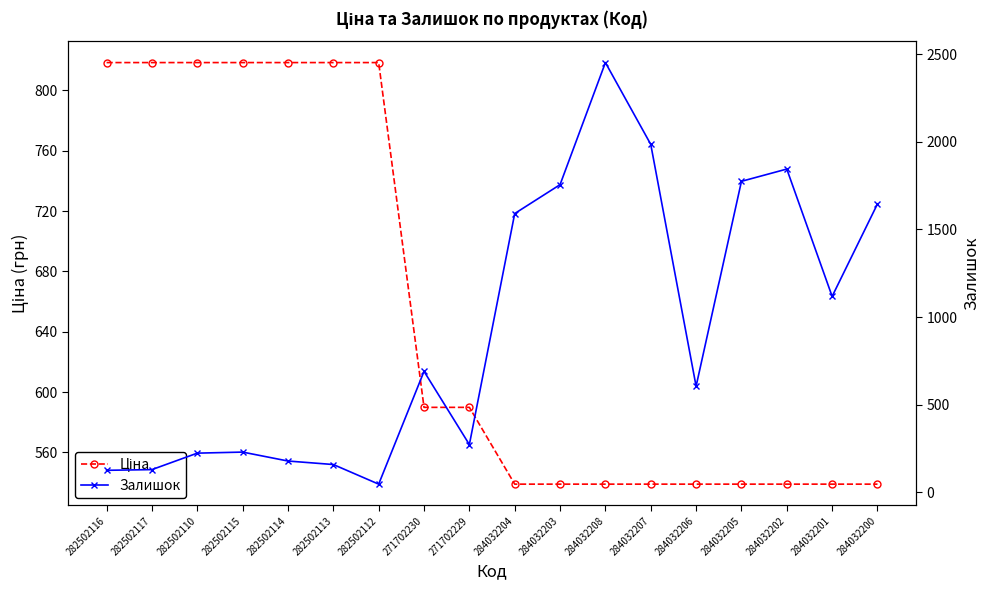

What is the total value across all series at 284032206?

1144.0